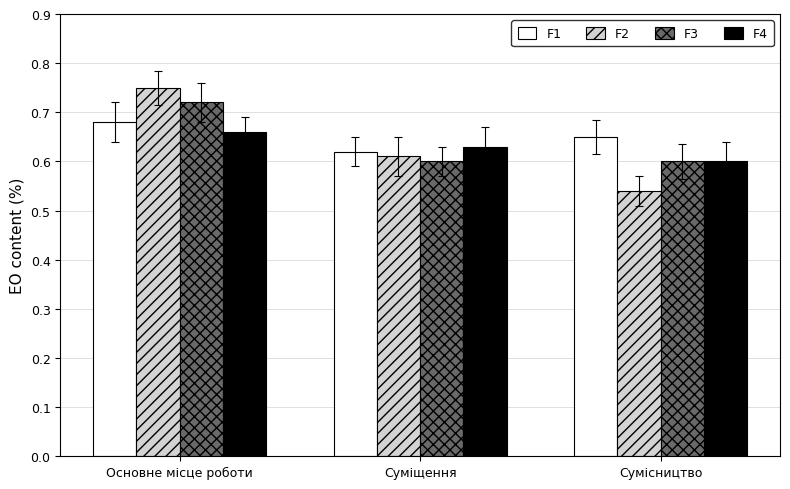

What is the sum of all F2 values?

1.9